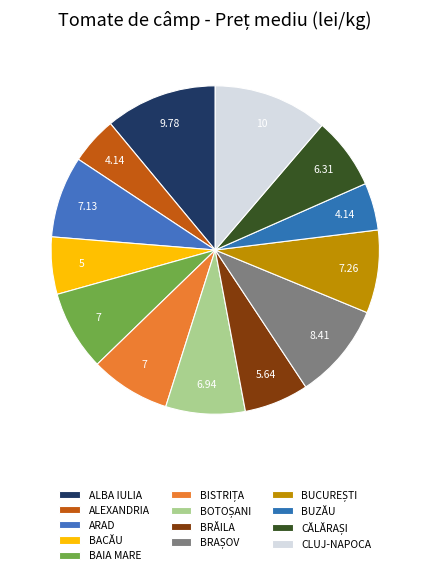

How many slices are in this pie chart?

13